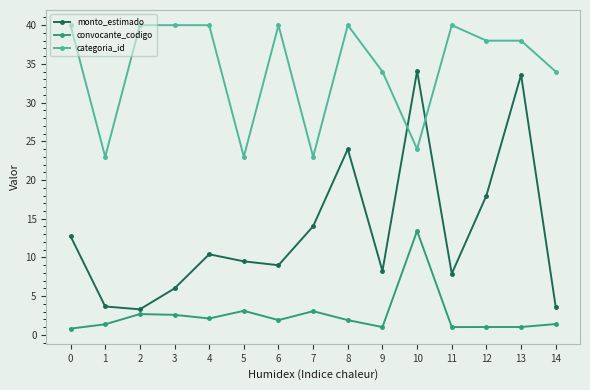

Where is the first local minimum for monto_estimado?

2